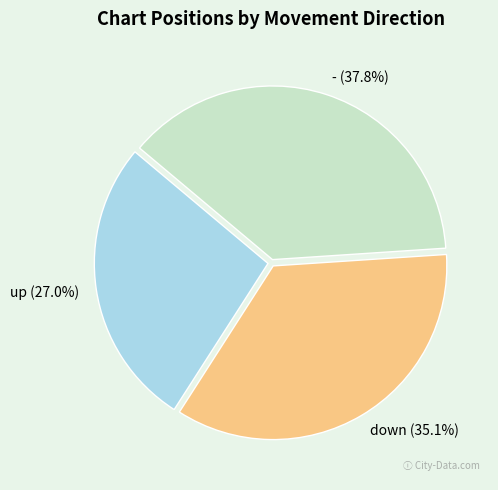

The up slice represents 27% of the pie. True or false?

True